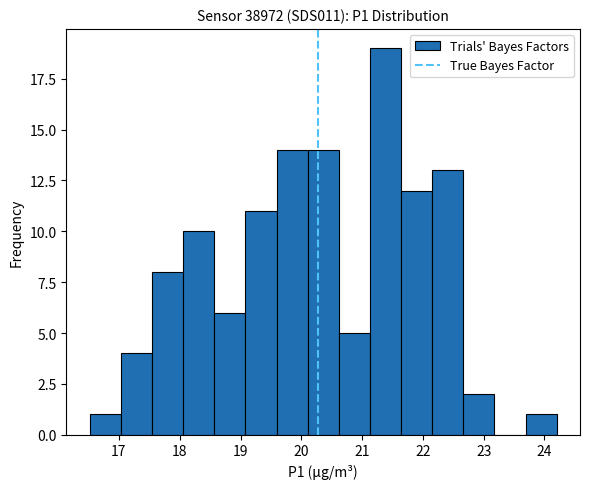

Which range on the x-axis has the tallest bar?

21.1 to 21.6